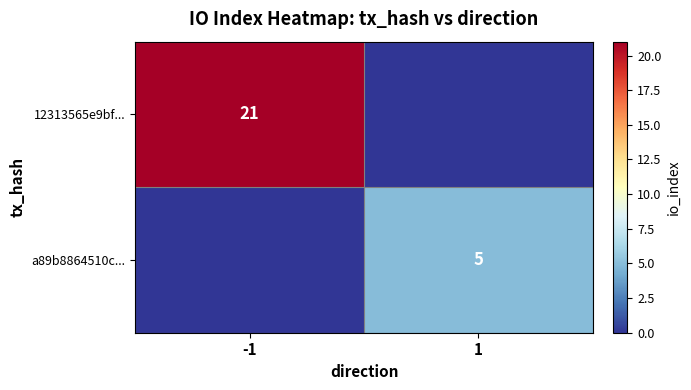

True or false: a89b8864510c... has a value of 3 at 1.

False